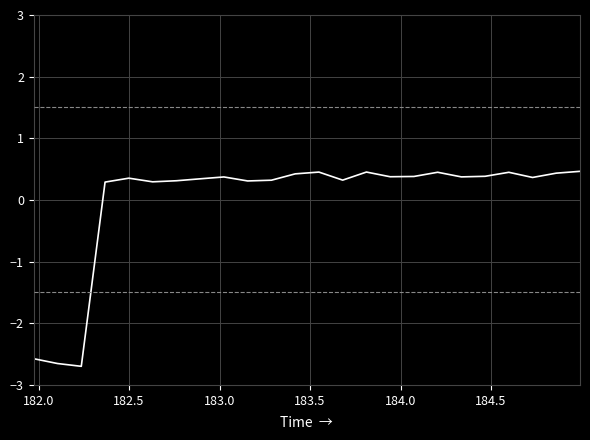

What is the minimum value shown in the chart?

-2.7